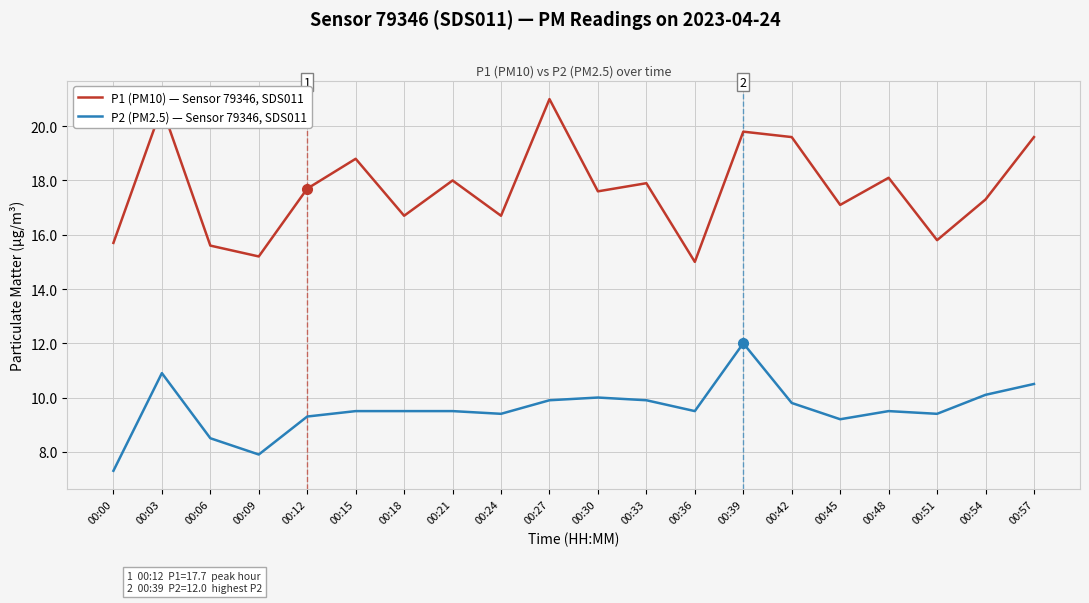

Which series has the largest total across all categories?

P1 (PM10) — Sensor 79346, SDS011